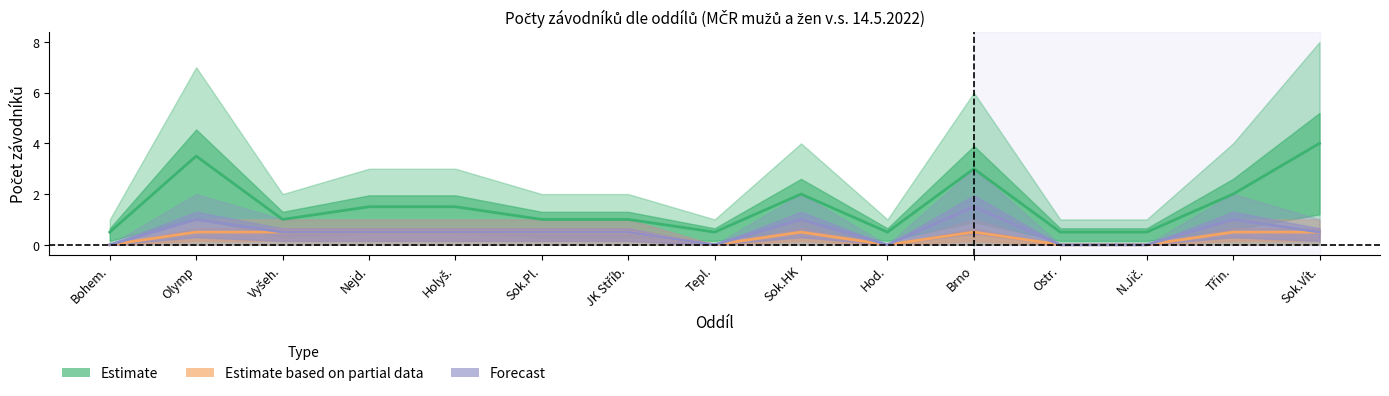

How many interior local valleys does the Estimate series have?

3